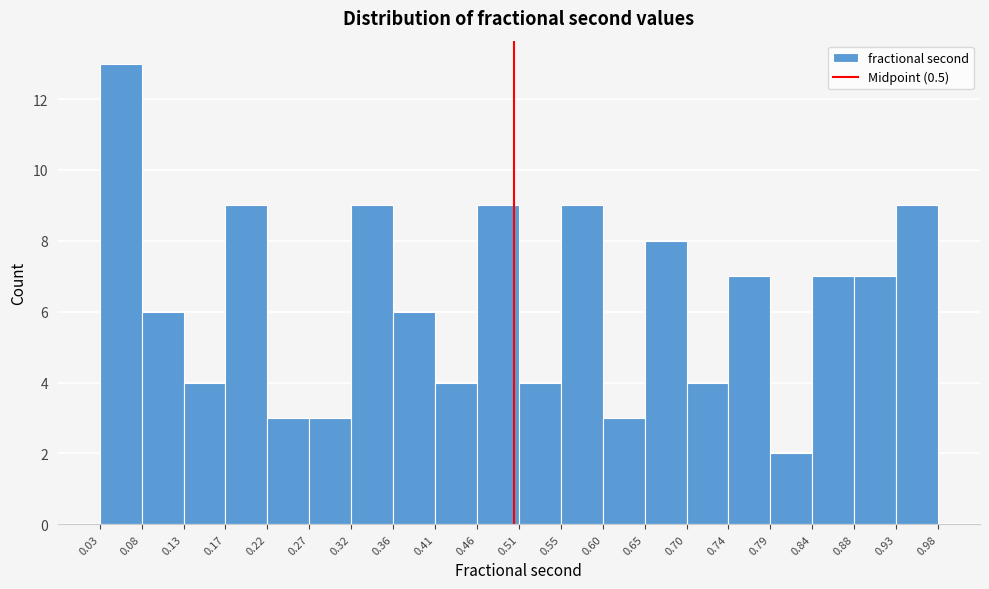

What is the height of the bar covering 0.84 to 0.88 on the x-axis? The values are not printed on the chart, so give them approximately, as read against the axis.

7